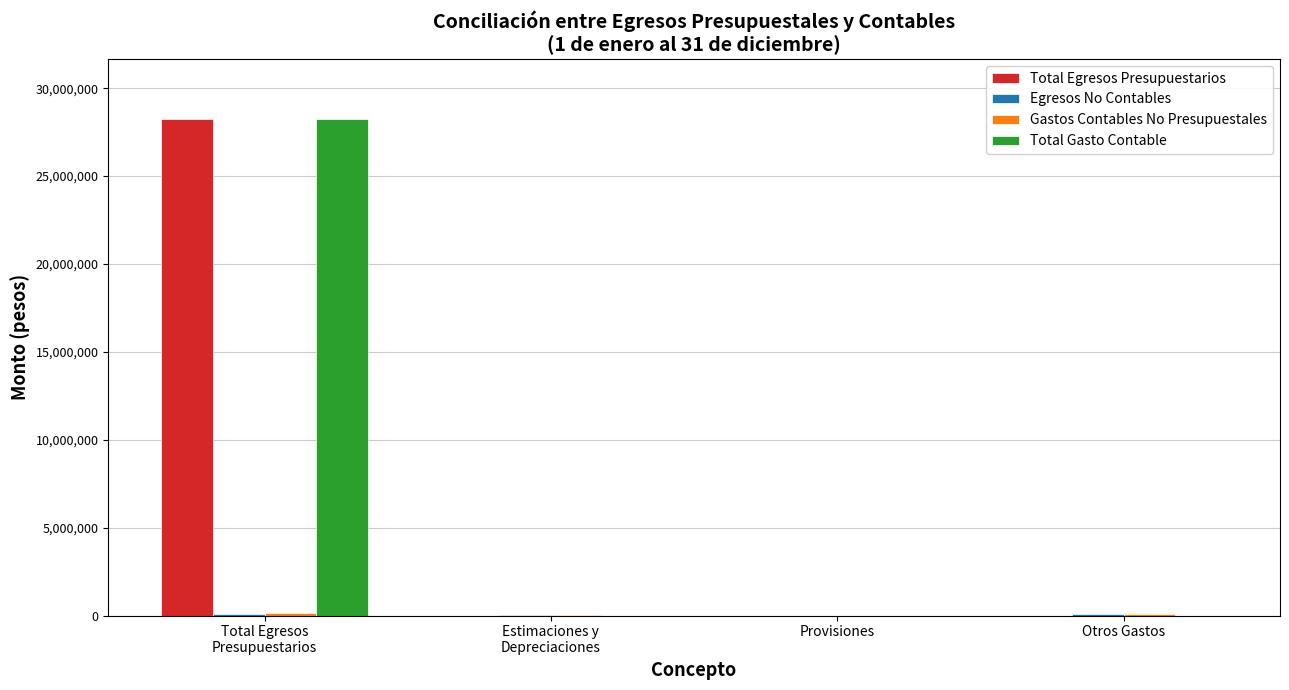

What is the sum of all Total Egresos Presupuestarios values?

28235527.7